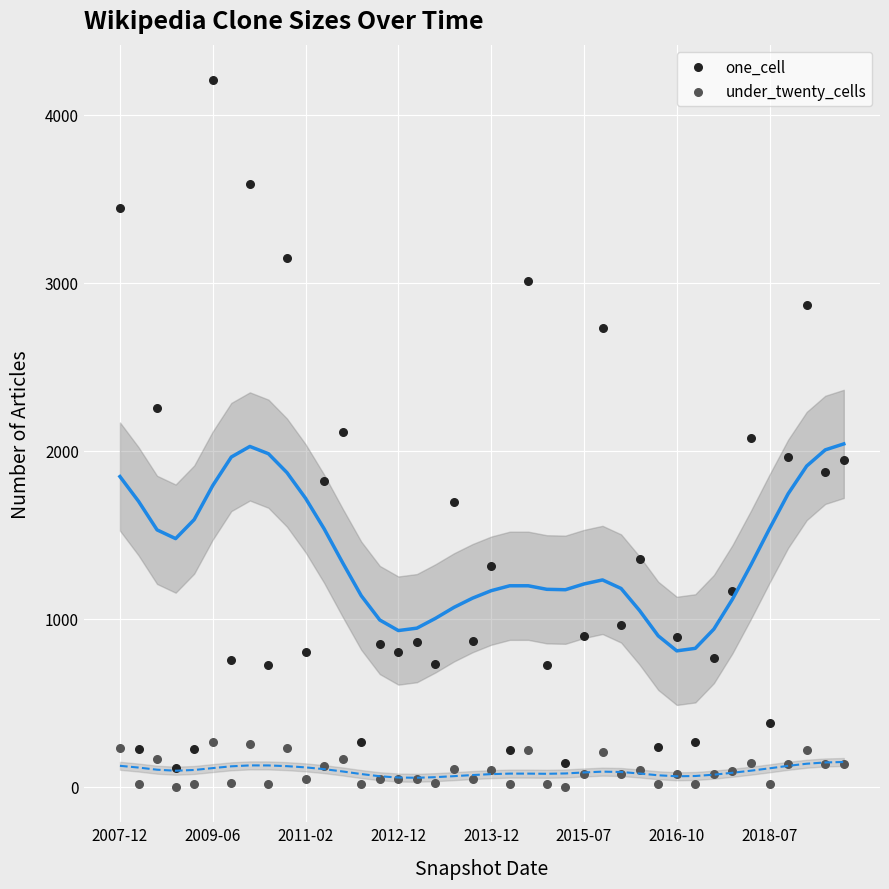

Across all data points, what is the range of Y values (max minus min)?

4206